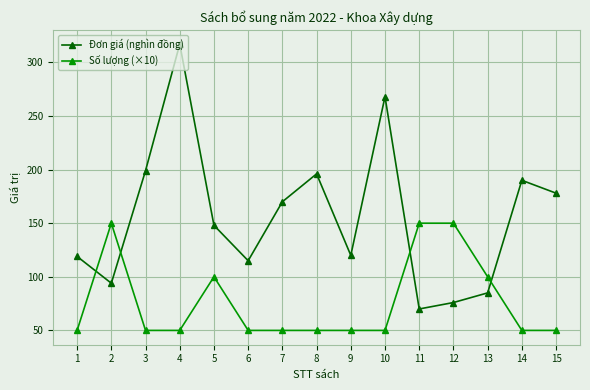

What is the value of the Đơn giá (nghìn đồng) point at the 1st from the left?

119